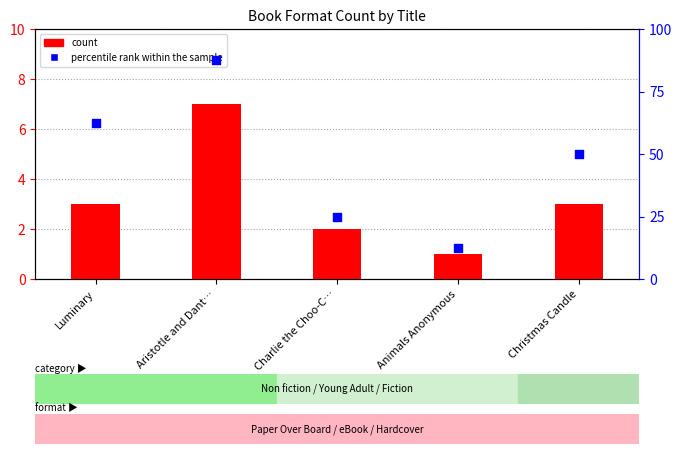

What is the total value across all series at Animals Anonymous?

13.5